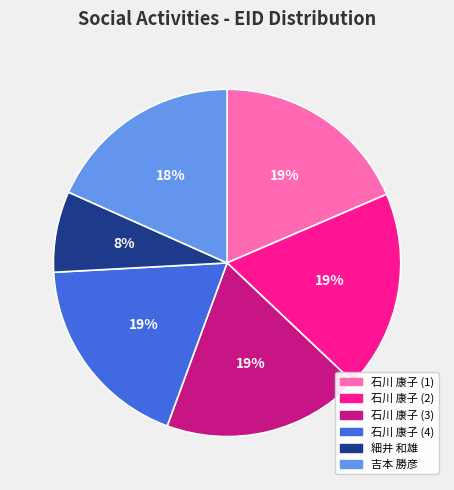

Combined, do 石川 康子 (4) and 細井 和雄 account for over 50%?

No